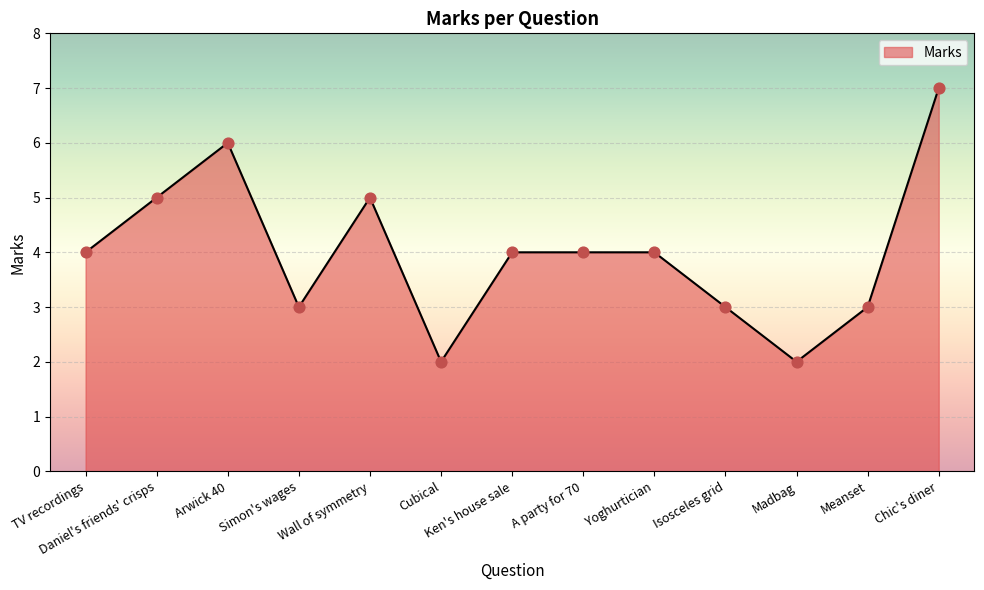

Between Cubical and Isosceles grid, which is larger?

Isosceles grid